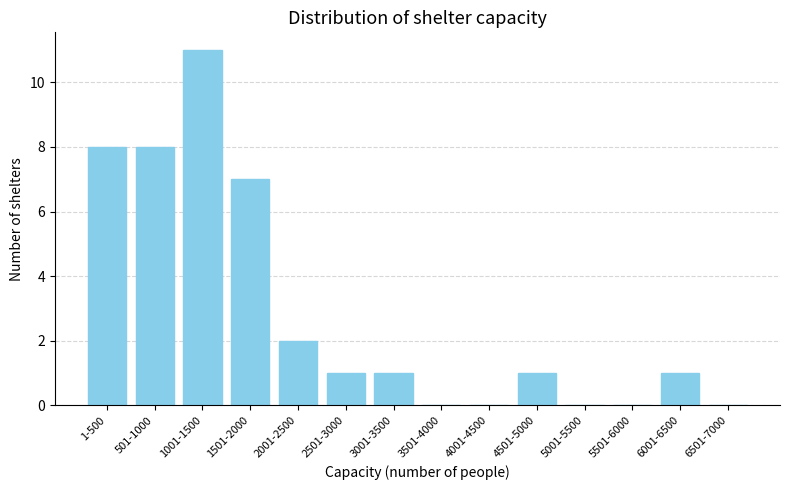

Reading right to left, list all the values displayed in this chart.

6501-7000=0	6001-6500=1	5501-6000=0	5001-5500=0	4501-5000=1	4001-4500=0	3501-4000=0	3001-3500=1	2501-3000=1	2001-2500=2	1501-2000=7	1001-1500=11	501-1000=8	1-500=8